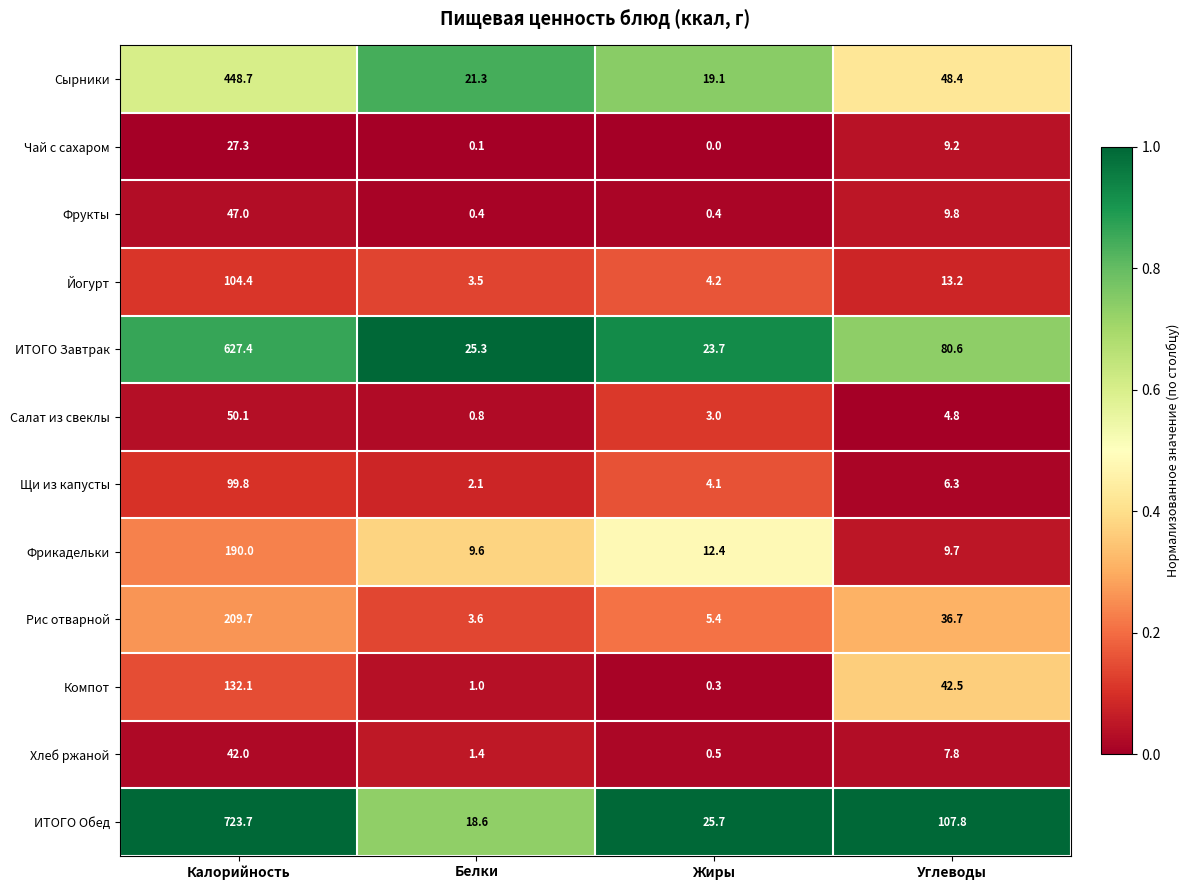

Which series changed the most between Калорийность and Углеводы?

ИТОГО Обед